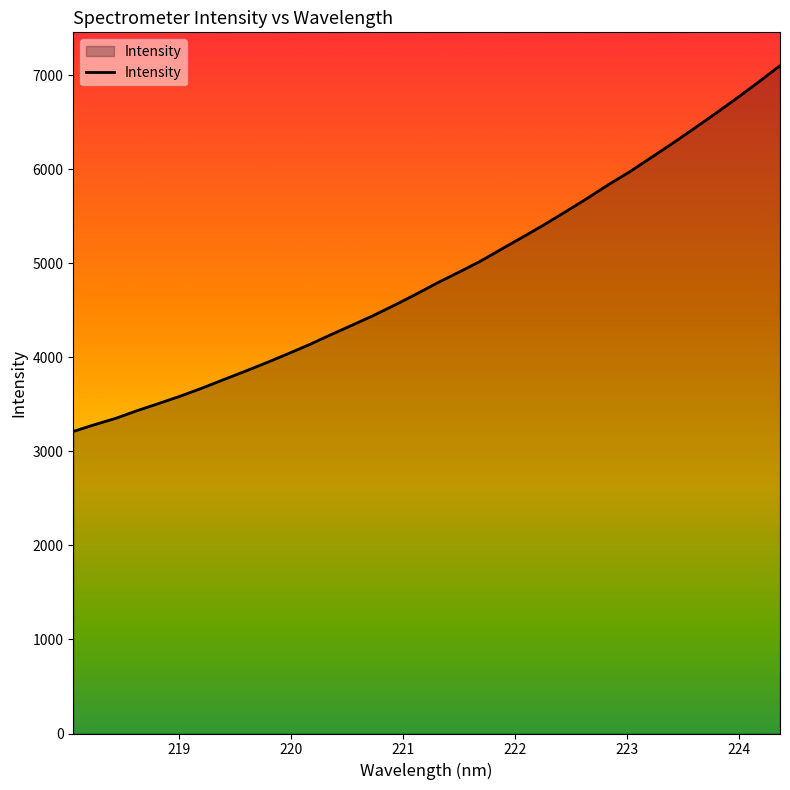

What is the maximum value shown in the chart?

7103.2